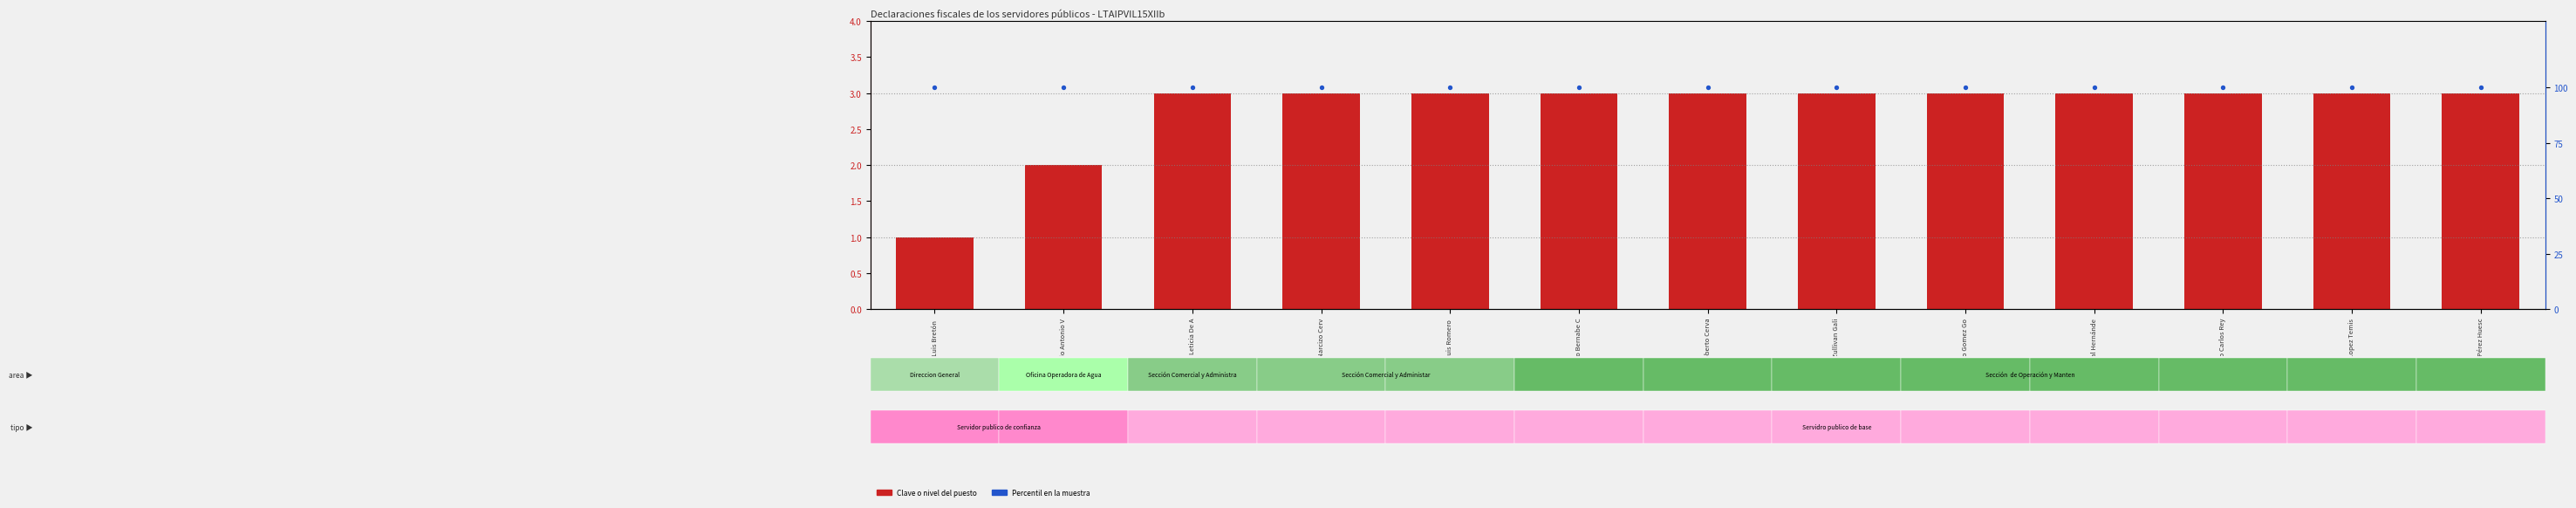

Which series has the largest total across all categories?

Percentil en la muestra